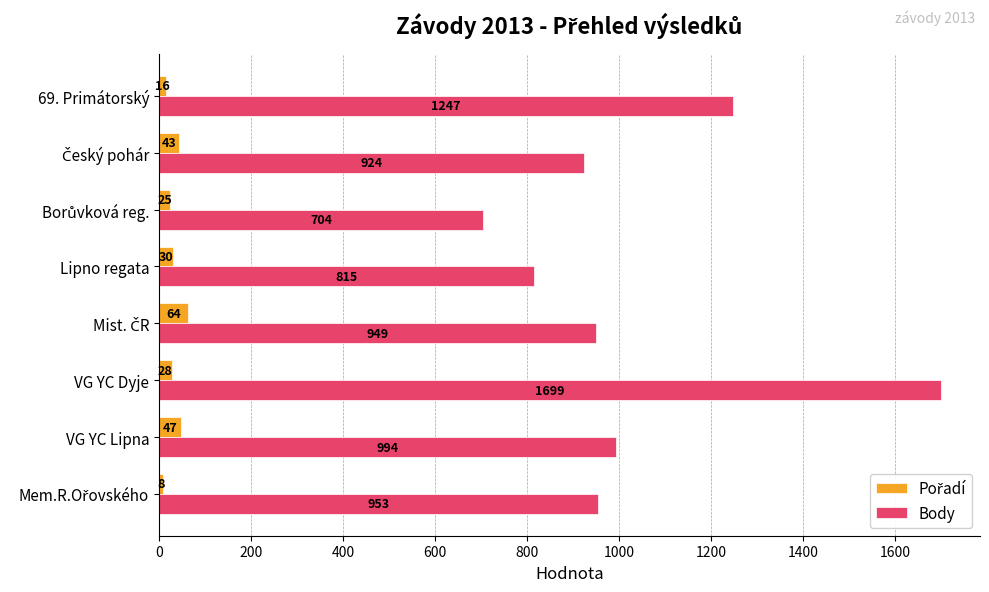

What is the spread (max minus min) of values at VG YC Lipna?

947